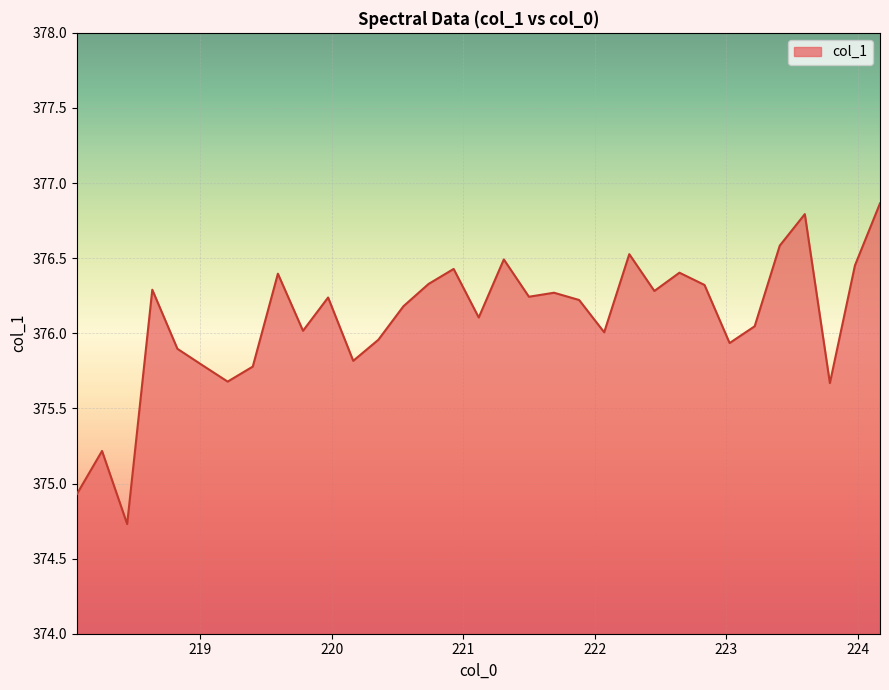

What is the difference between the maximum and minimum values?

2.1